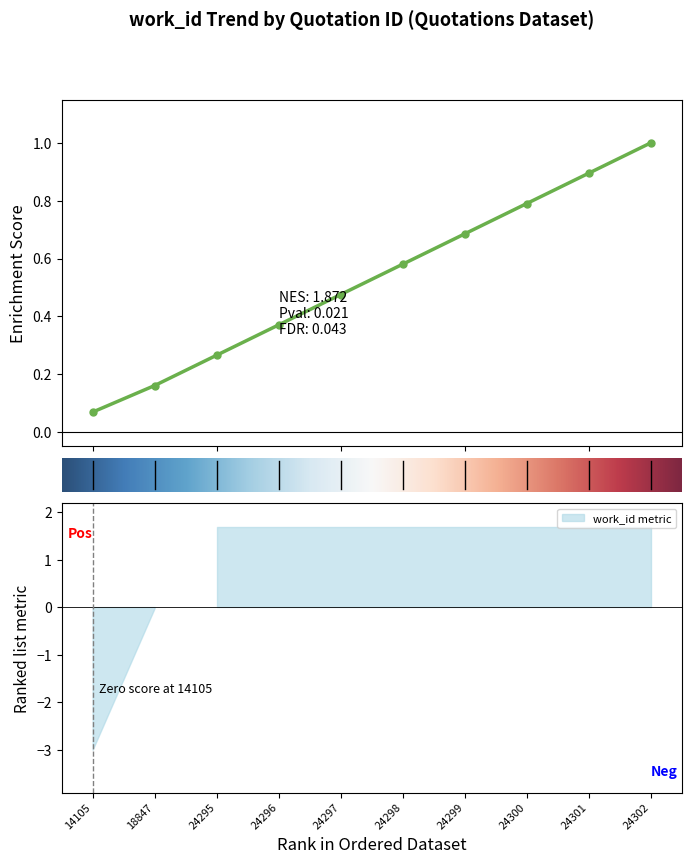

What is the value of the 10th point from the left?

1.7